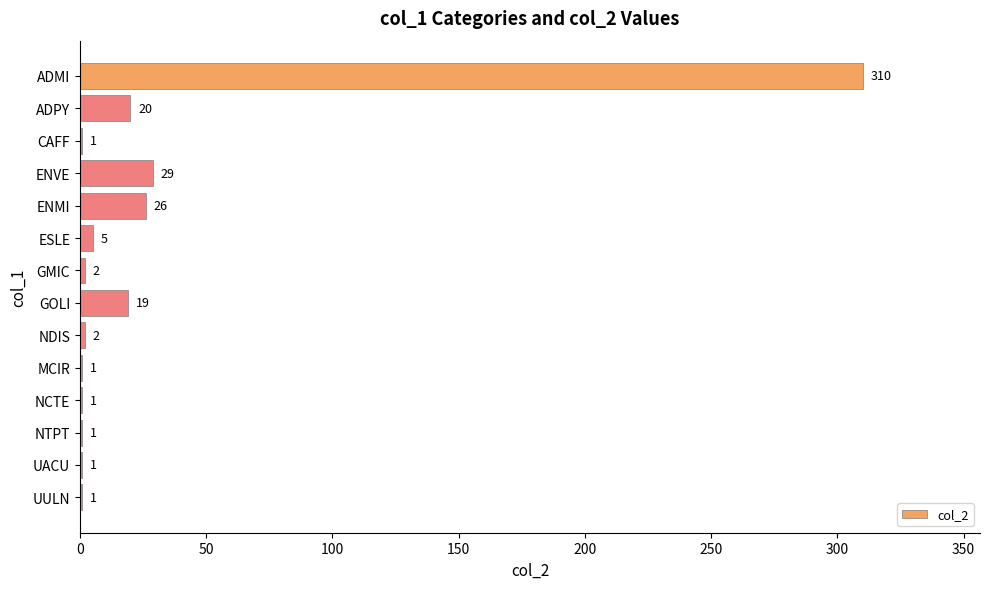

What is the sum of the values at ENMI and UULN?

27